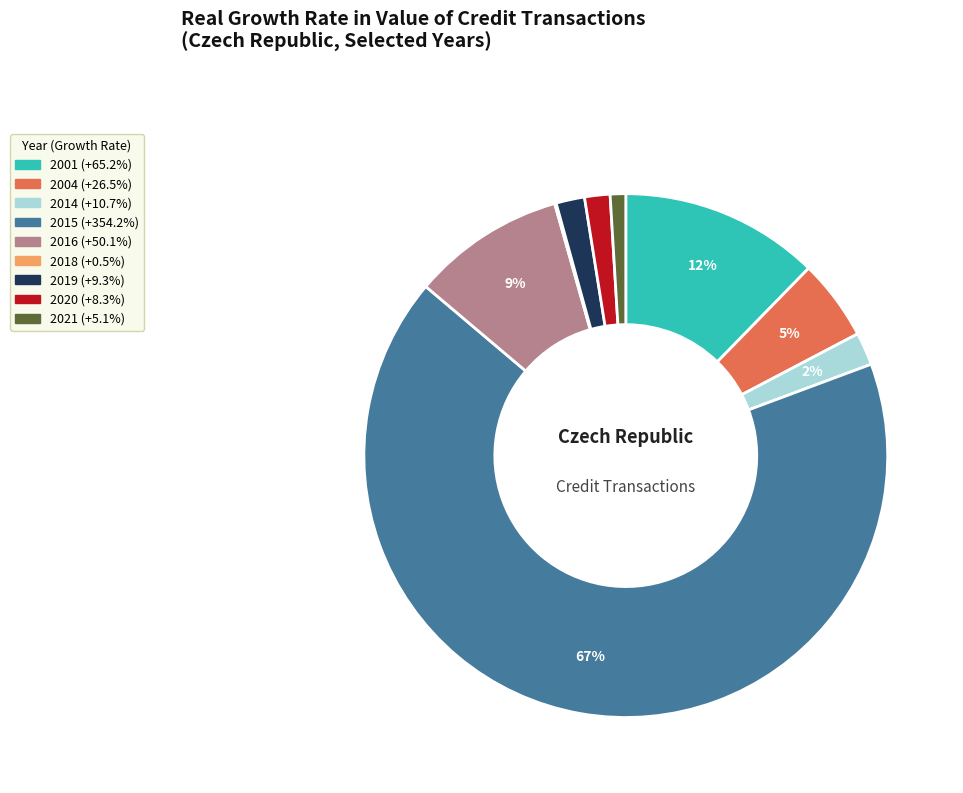

What is the largest slice in the pie chart?

2015